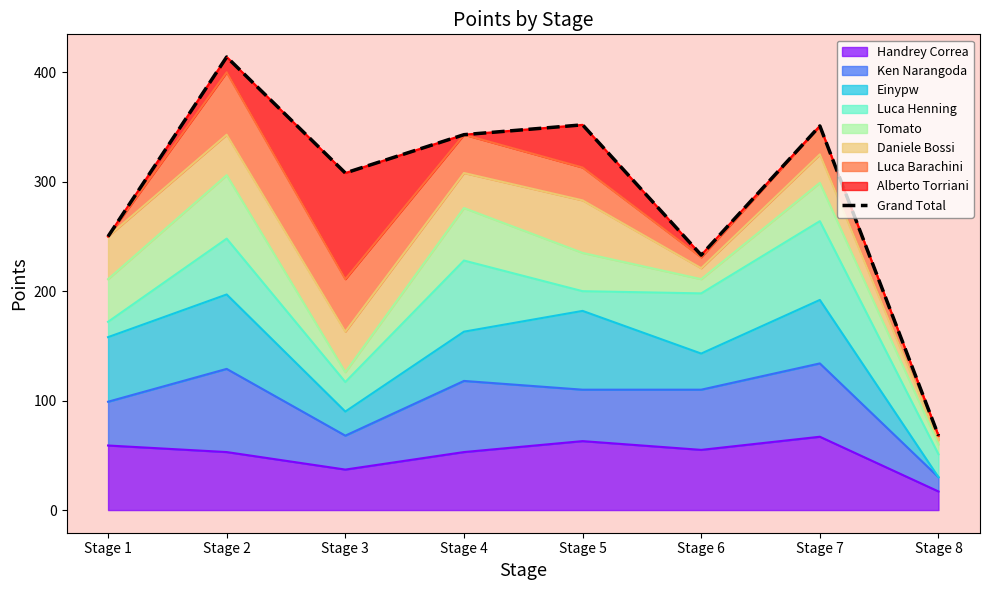

What is the change in value from Stage 1 to Stage 8?

-182